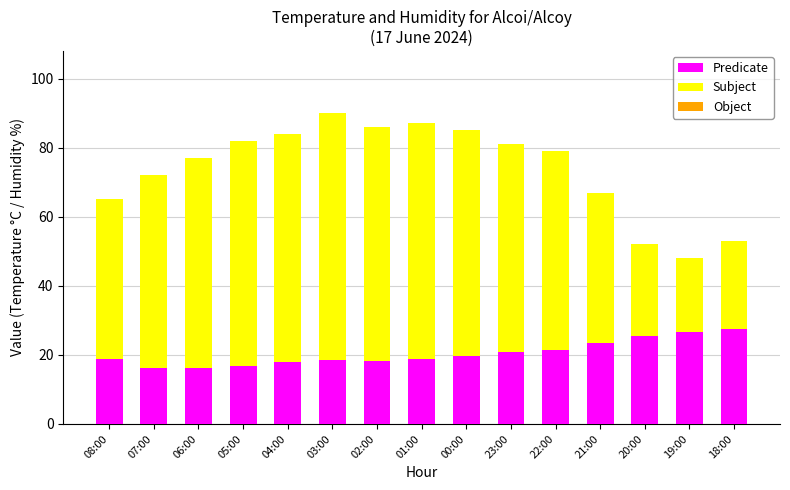

What is the maximum value for Predicate?

27.4